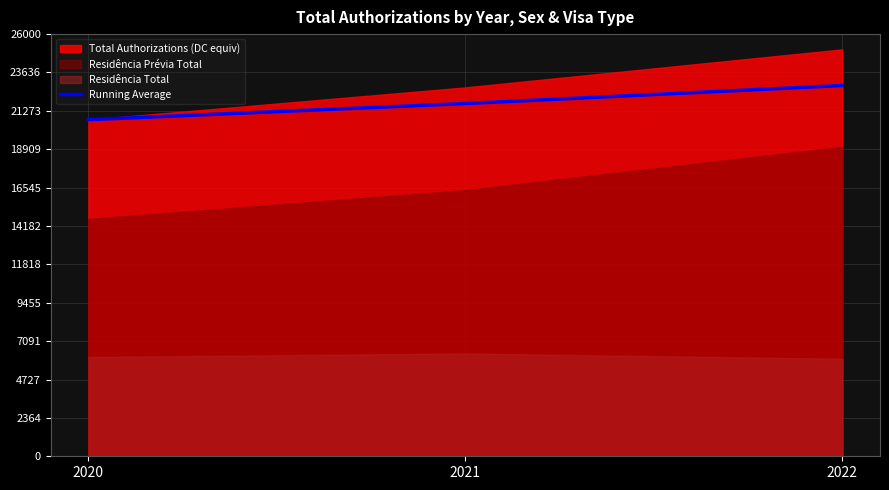

What is the value of the 1st point from the left?

20730.0